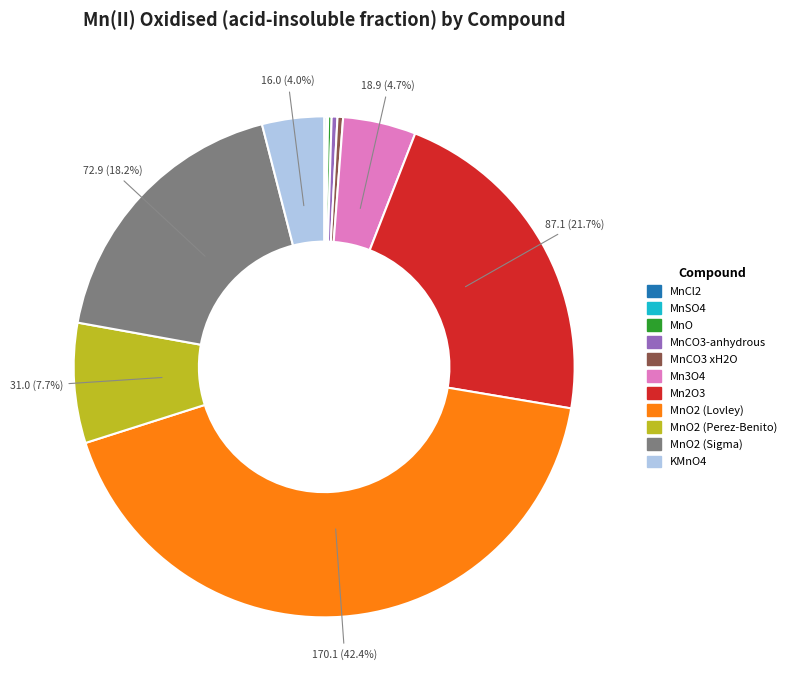

Is there a majority slice in this chart?

No